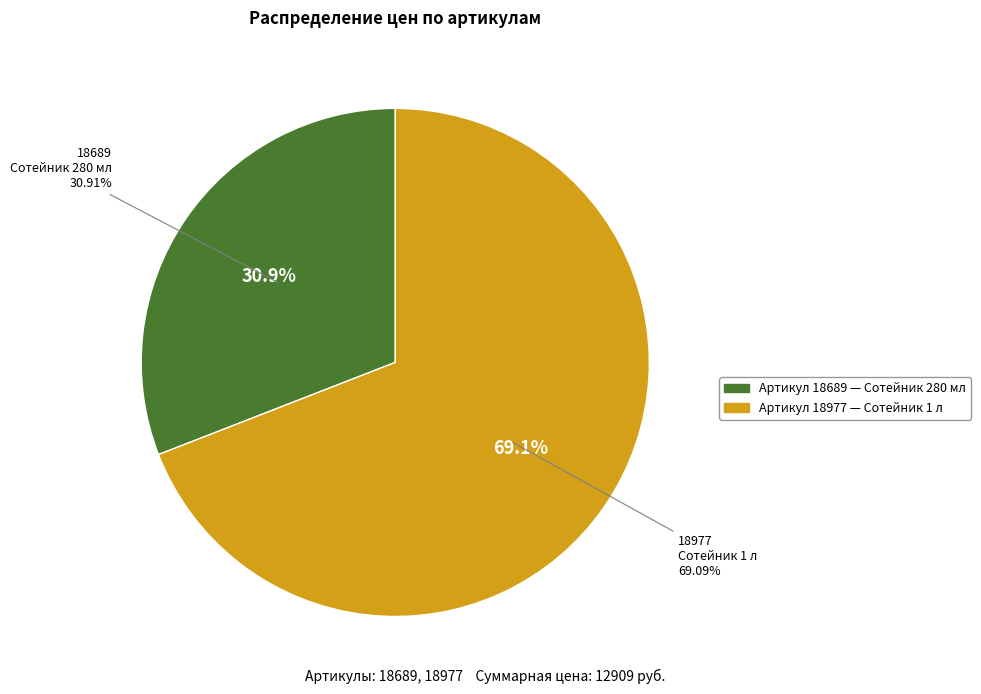

What is the change in value from 18689 to 18977?

+4929